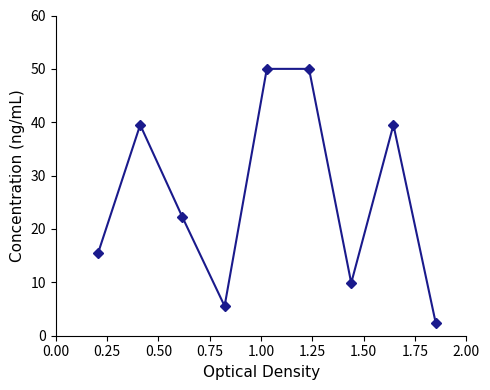

What is the difference between the second highest and second lowest values?

44.4